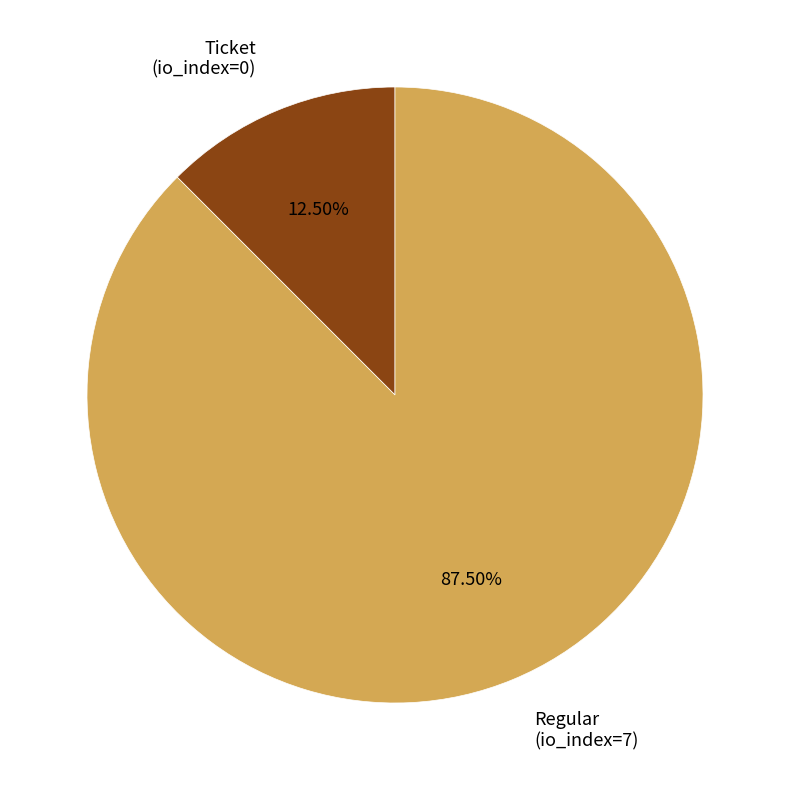

Does Regular (io_index=7) account for over 50% of the chart?

Yes